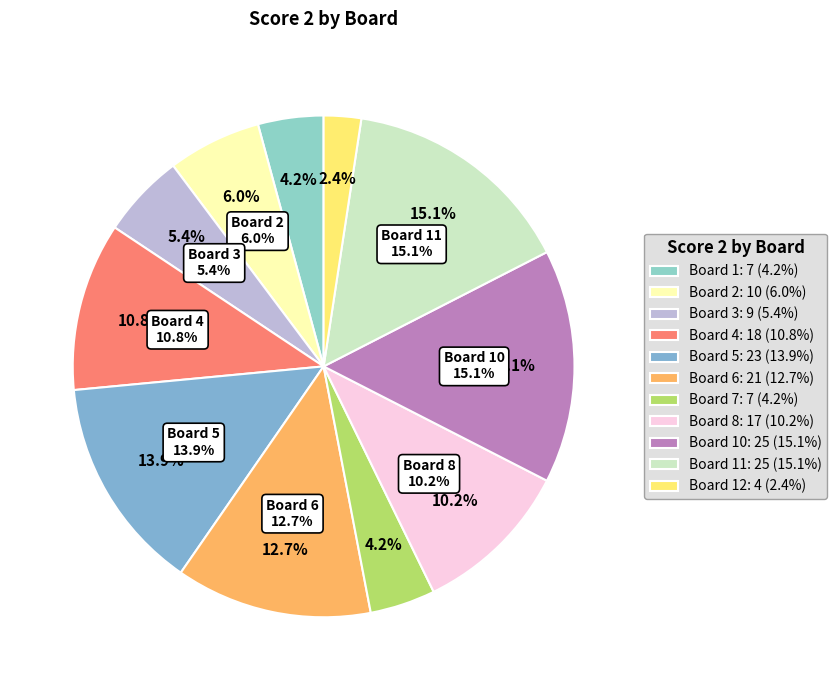

What is the change in value from 10 to 12?

-21